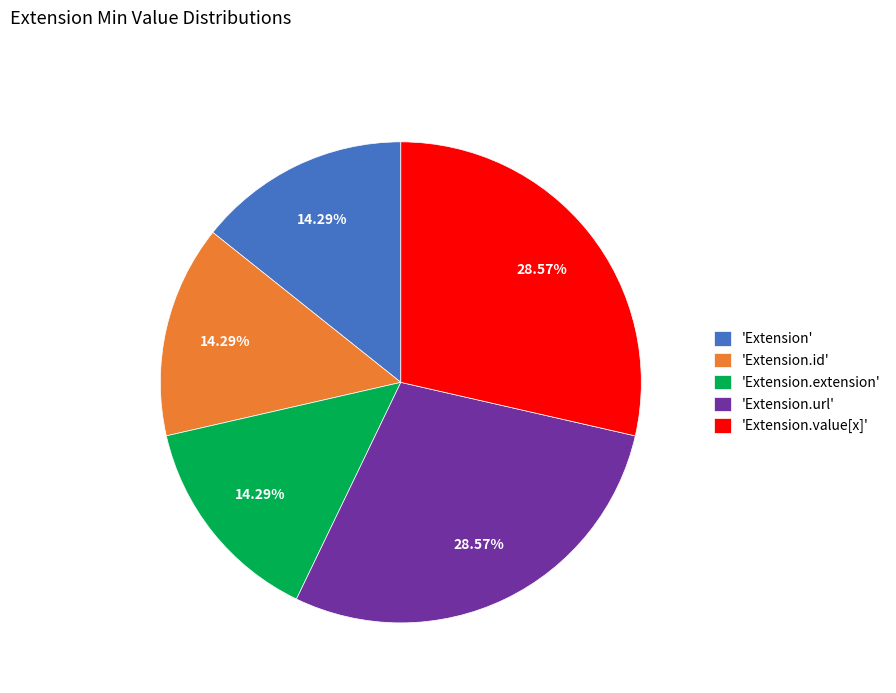

Combined, do 'Extension.url' and 'Extension.id' account for over 50%?

No